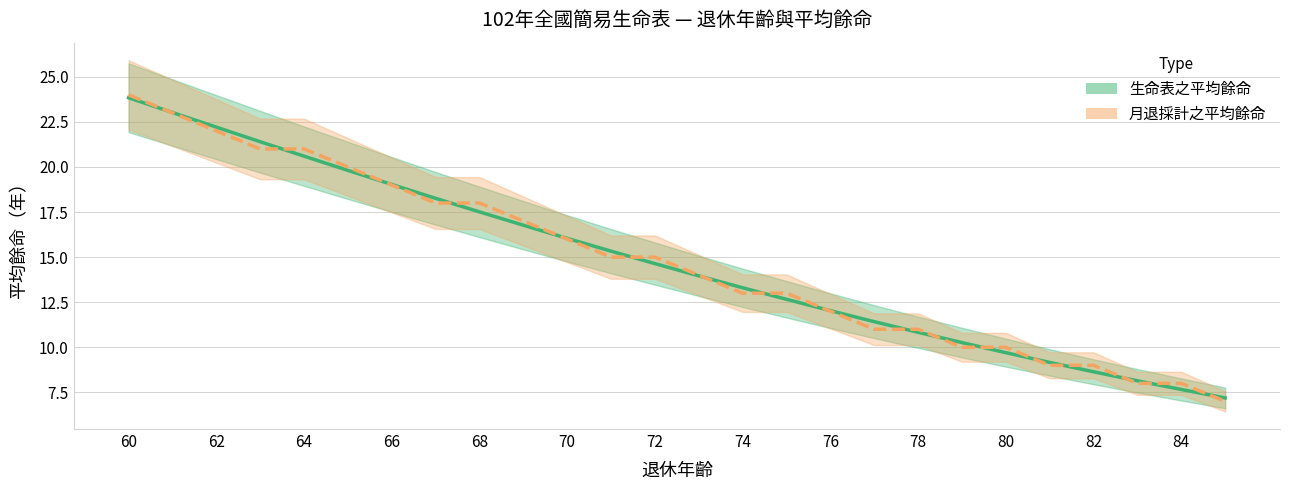

Which series has the widest spread of values?

月退採計之平均餘命